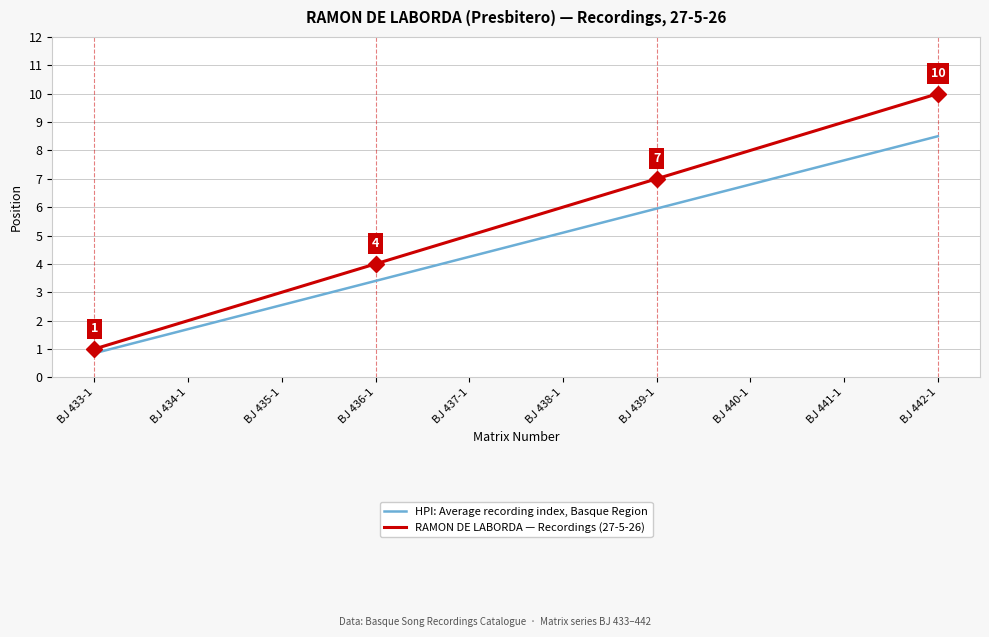

At which label is HPI: Average recording index, Basque Region closest to 4?

BJ 437-1